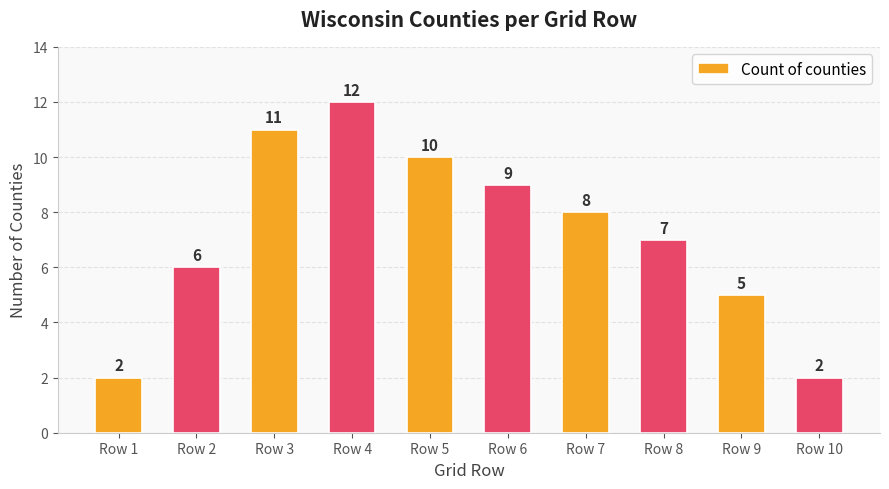

What value does the data have at Row 8?

7